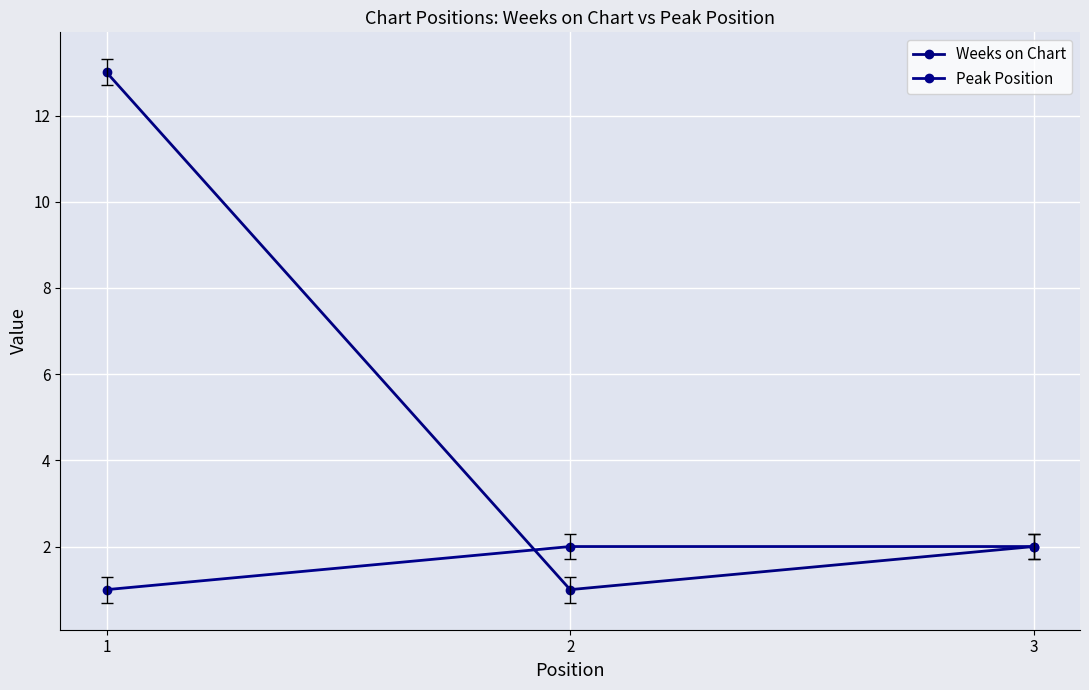

Read the Peak Position value at 2.

2